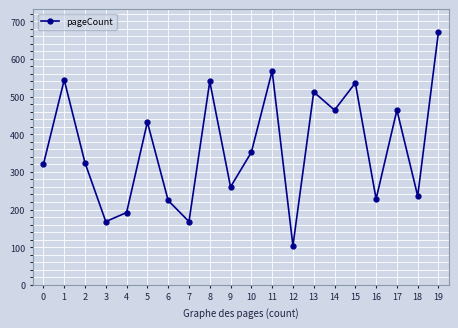

What value does the data have at 13?

512